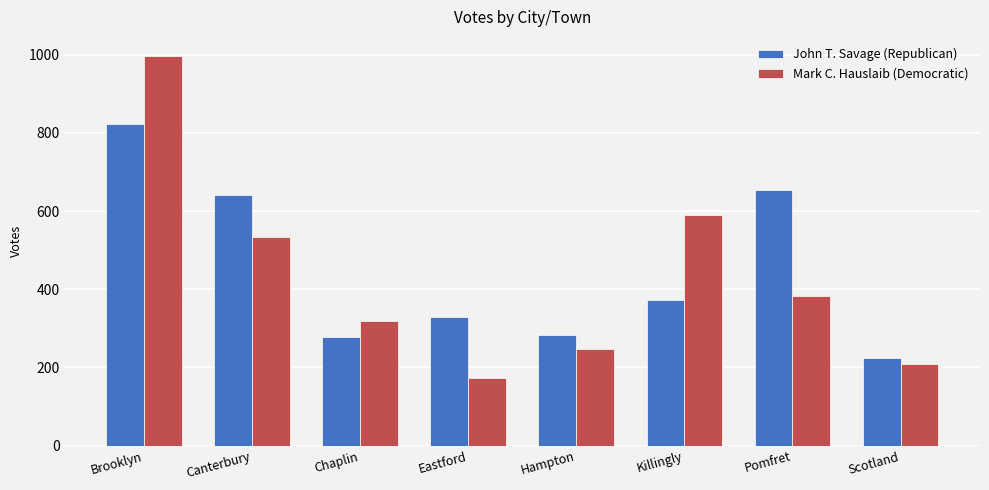

How many distinct data groups are displayed?

2